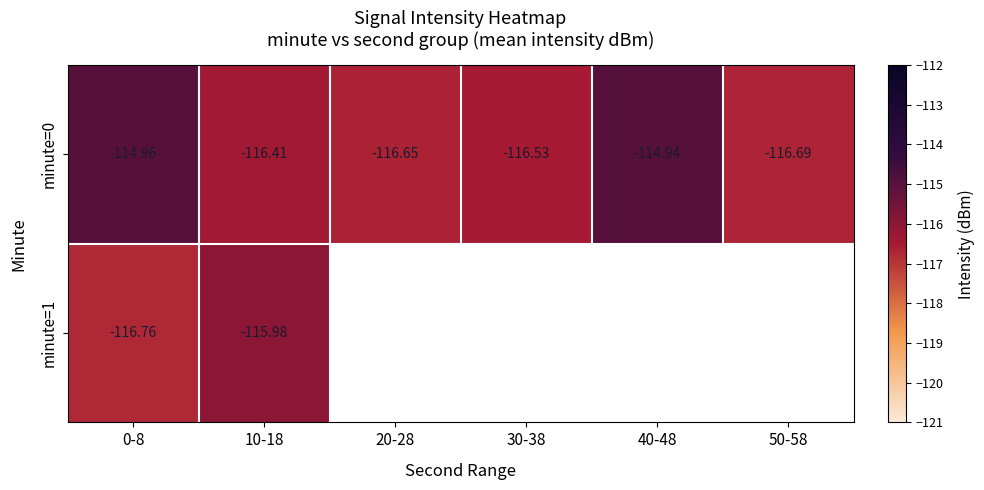

What is the average value of the minute=0 series?

-116.0